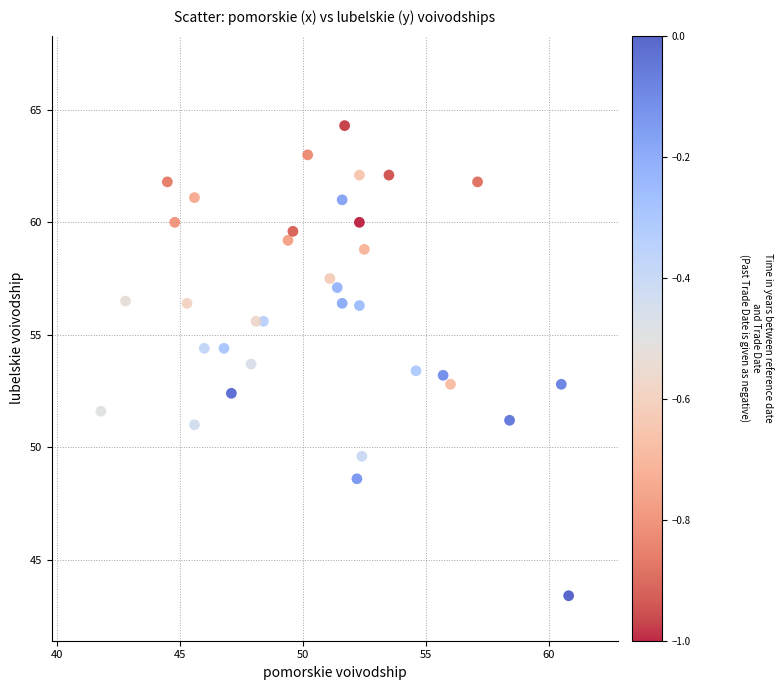

What is the range of X values (max minus min)?

19.0